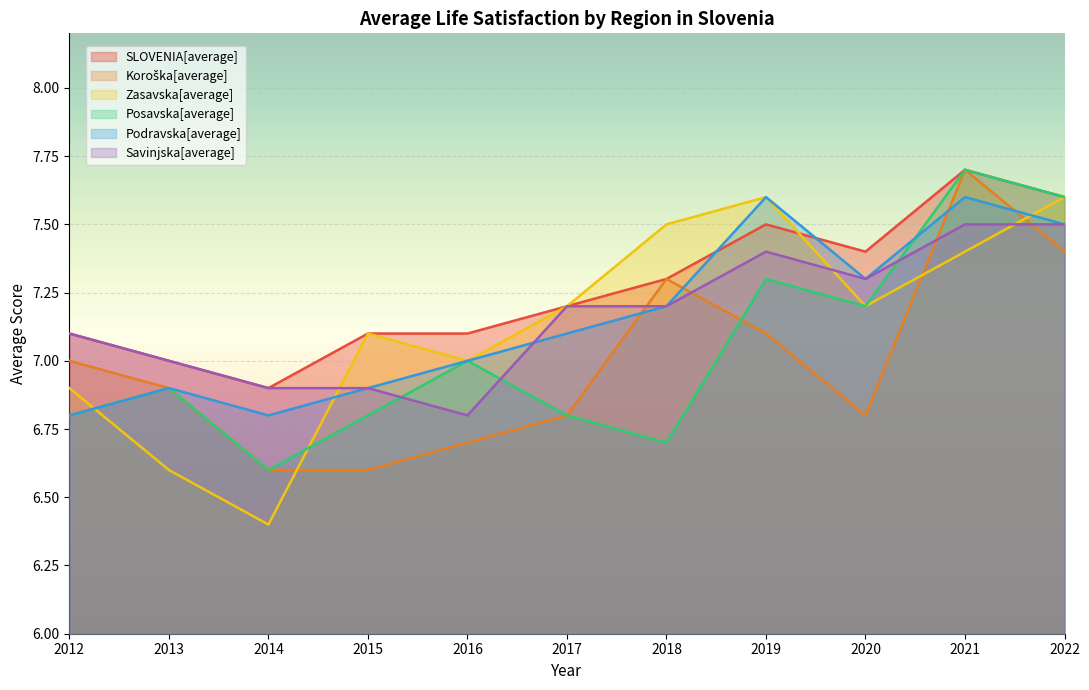

The value of Podravska[average] at 2015 is 6.9. True or false?

True